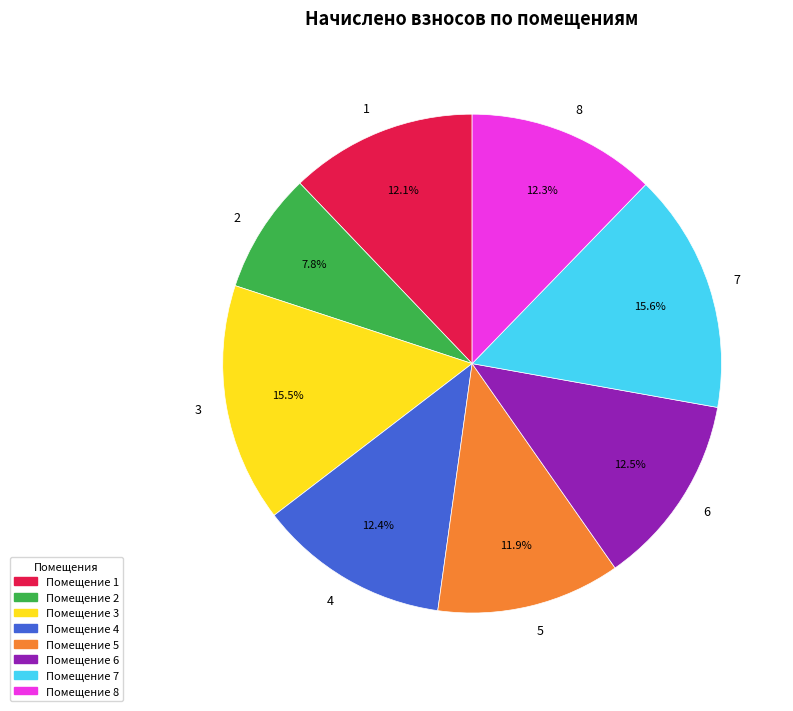

To the nearest percent, what is the difference between the 8 and 2 slice percentages?

4%